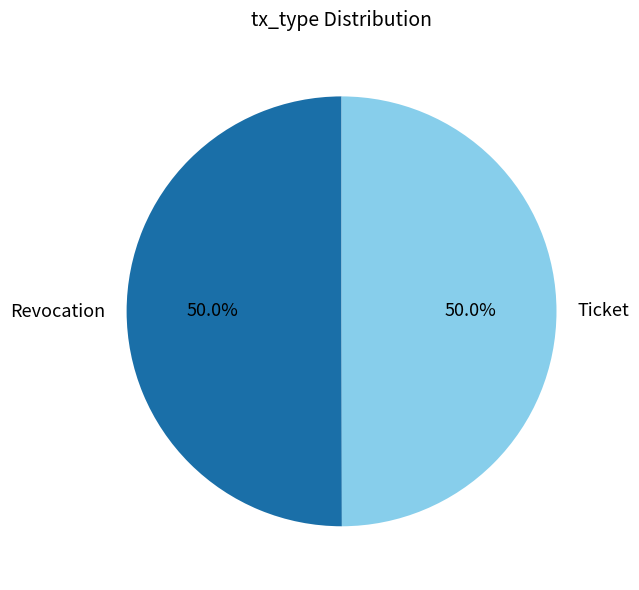

Approximately how many times larger is the value at Ticket compared to Revocation?

1.0